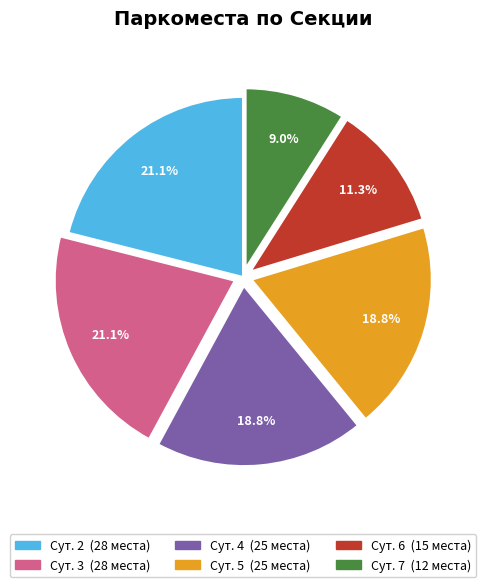

To the nearest percent, what is the difference between the Сут. 5 and Сут. 7 slice percentages?

10%